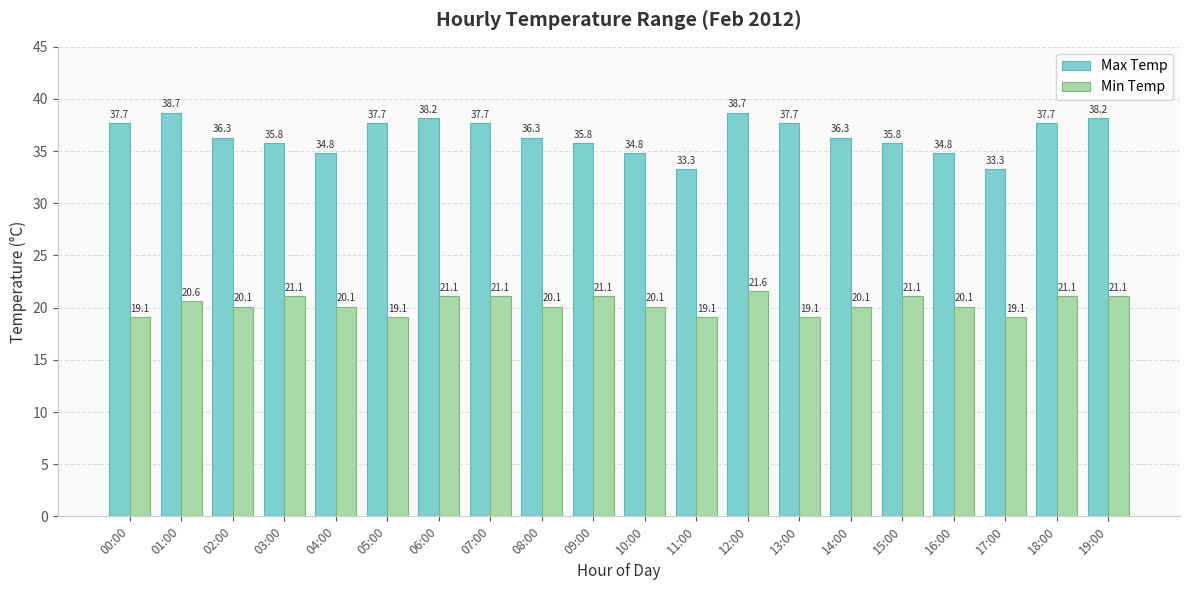

What are all the series names shown in the legend?

Max Temp, Min Temp